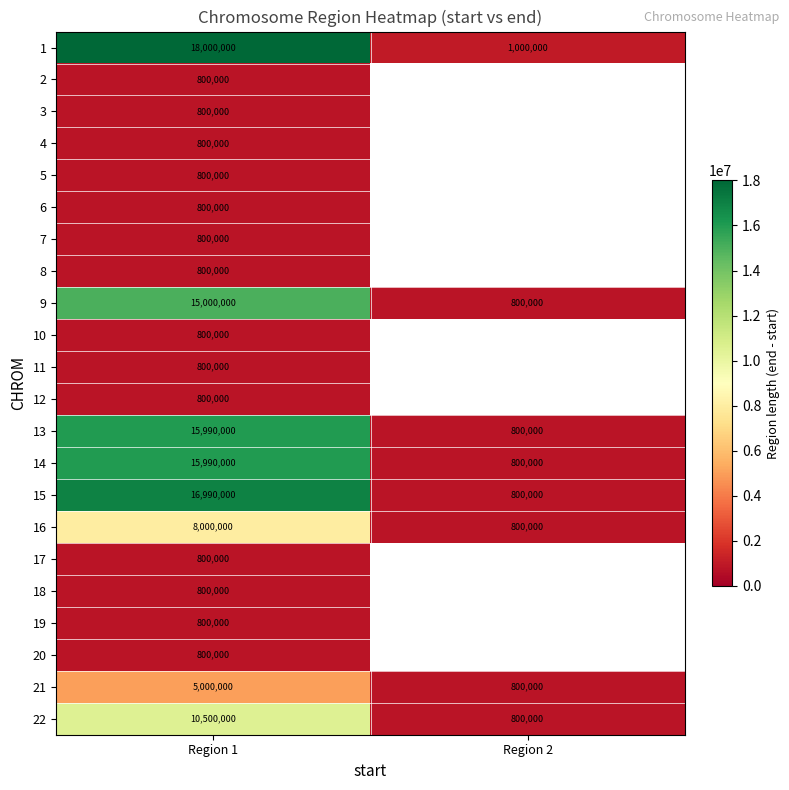

Which has a higher value, Region 1 or Region 2?

Region 1